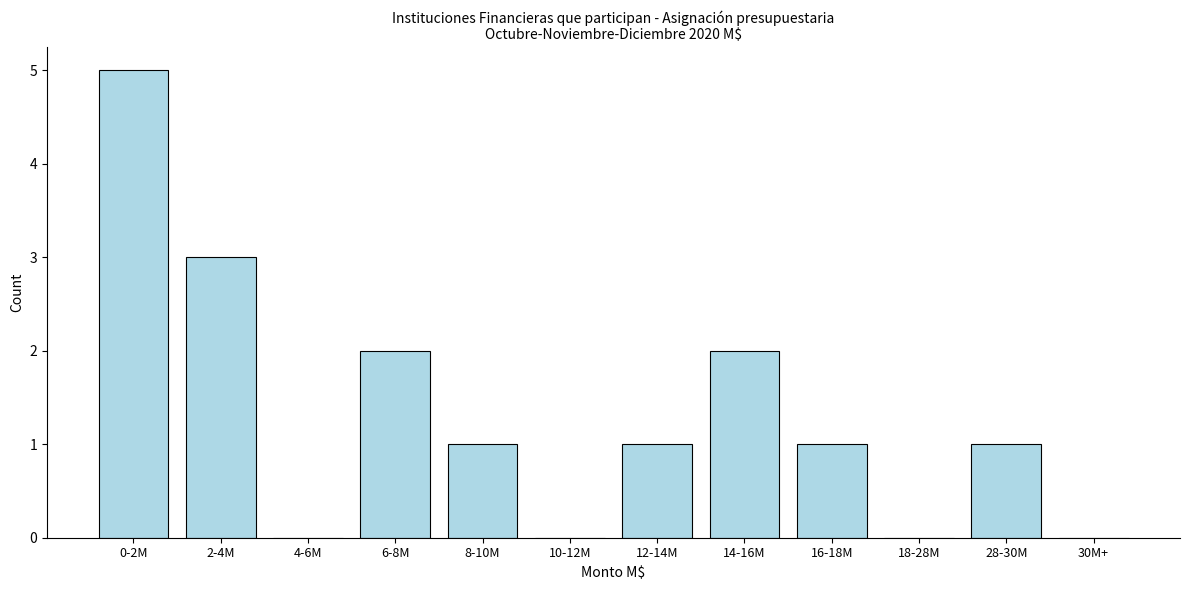

Reading right to left, transcribe all the data shown in this chart.

30M+=0	28-30M=1	18-28M=0	16-18M=1	14-16M=2	12-14M=1	10-12M=0	8-10M=1	6-8M=2	4-6M=0	2-4M=3	0-2M=5